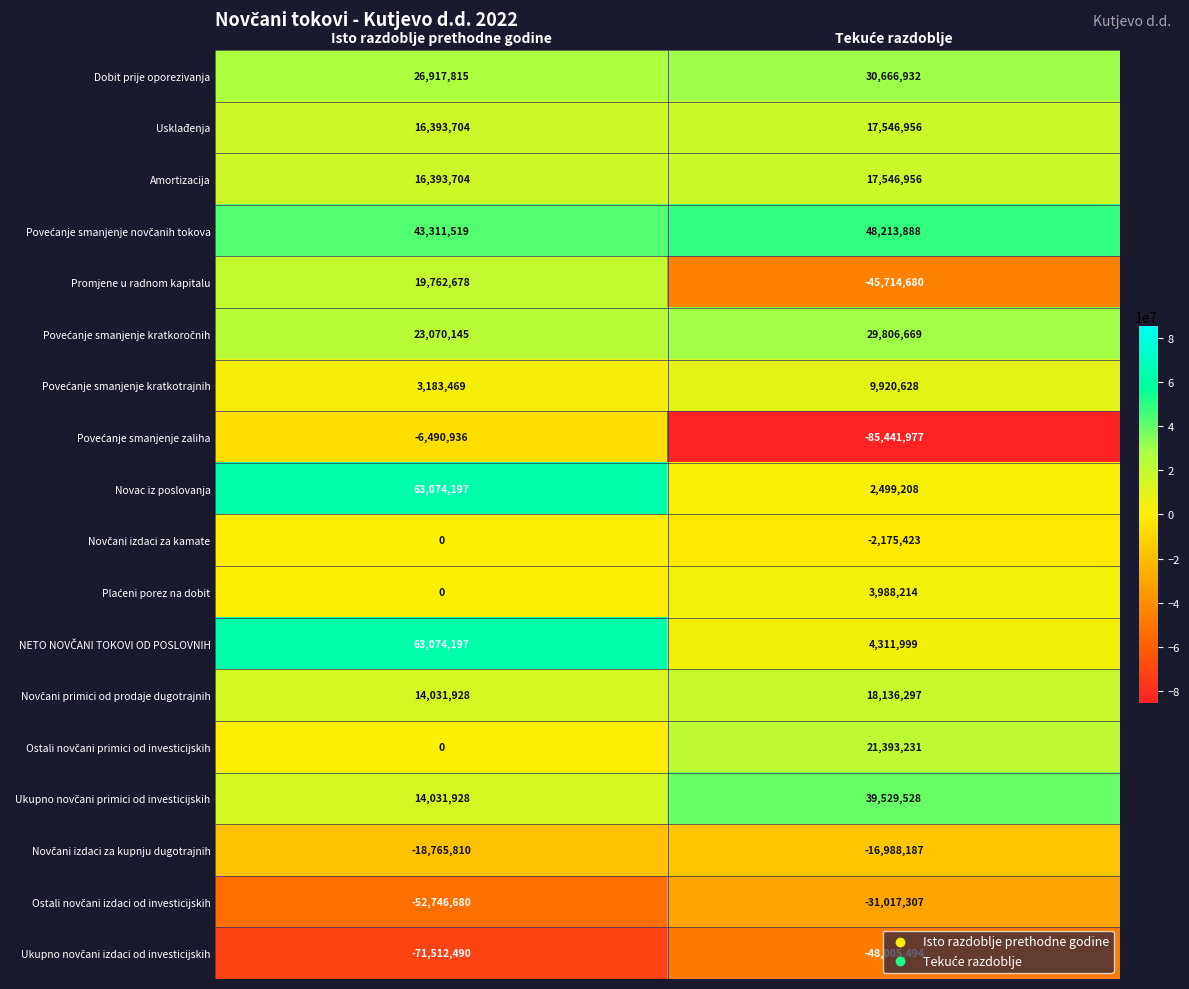

What is the lowest value of the Dobit prije oporezivanja series?

26917815